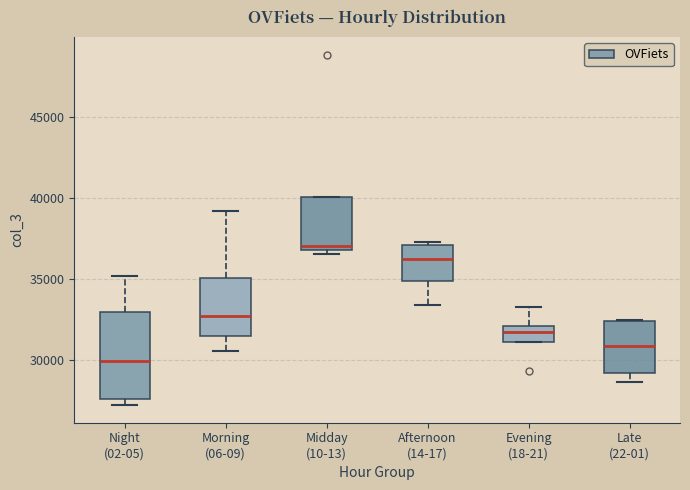

Where does the upper whisker of the box for Evening (18-21) end on the y-axis? The values are not printed on the chart, so give them approximately, as read against the axis.

33500